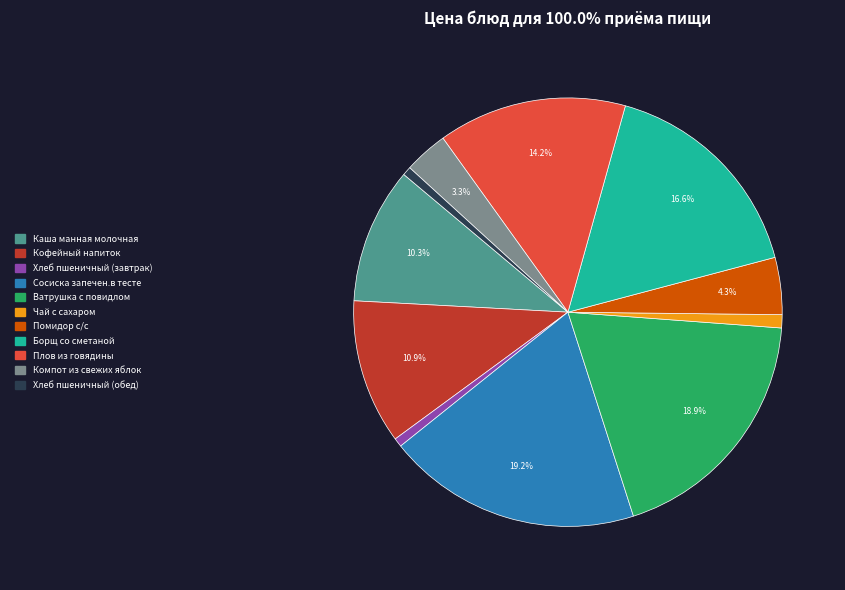

Is Борщ со сметаной the majority of the pie?

No